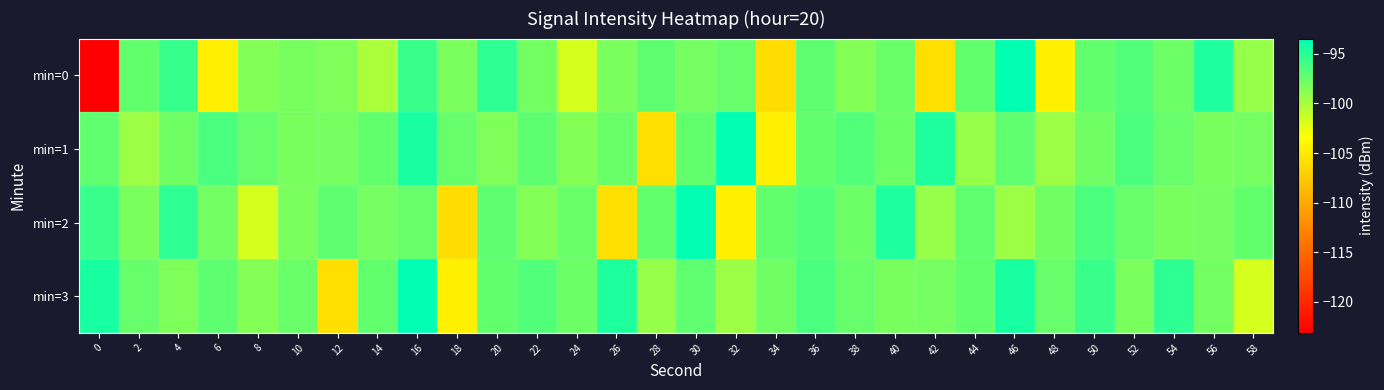

How many data points does each series have?

30